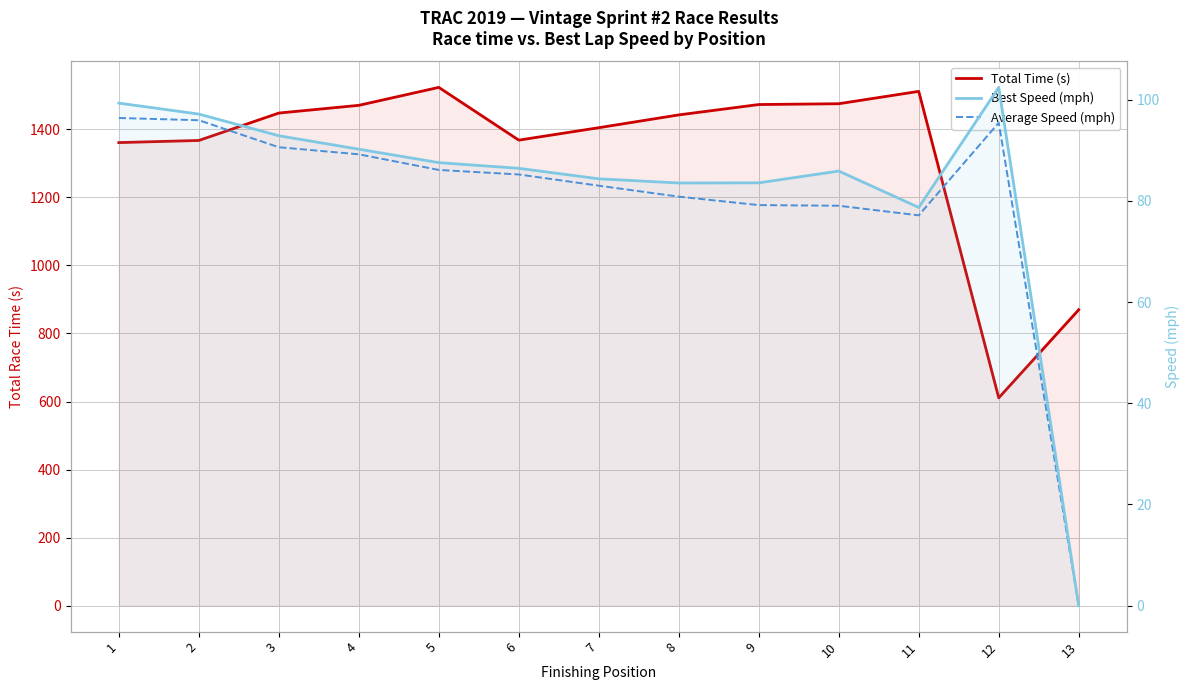

What is the total value across all series at 11?

1667.4